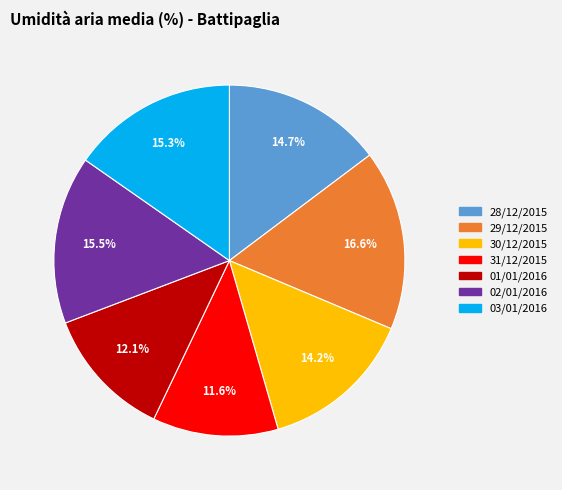

Is 01/01/2016 the majority of the pie?

No